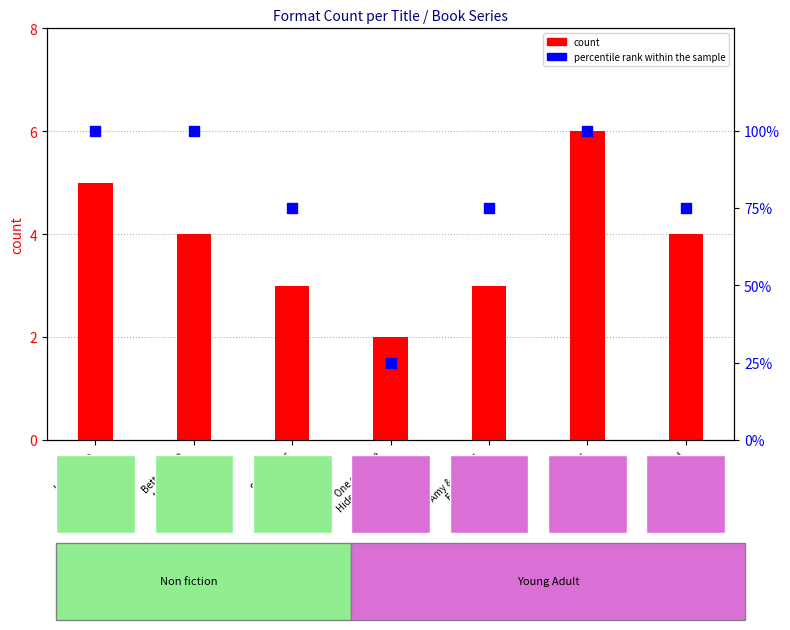

Is the value of percentile rank within the sample at Amy & Roger's
Epic Detour greater than the value of count at Amy & Roger's
Epic Detour?

Yes